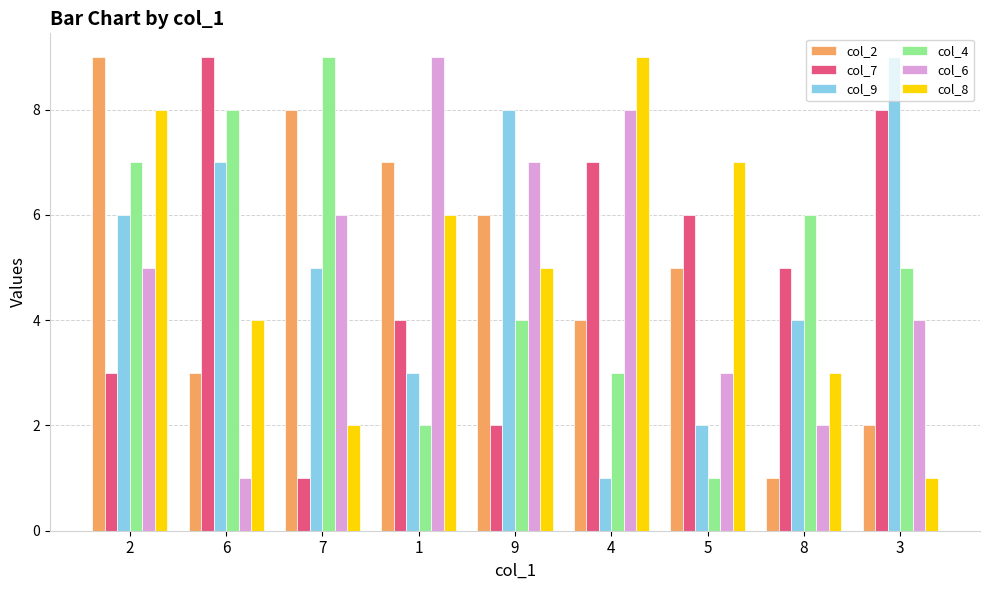

At how many categories does at least one series exceed 3?

9